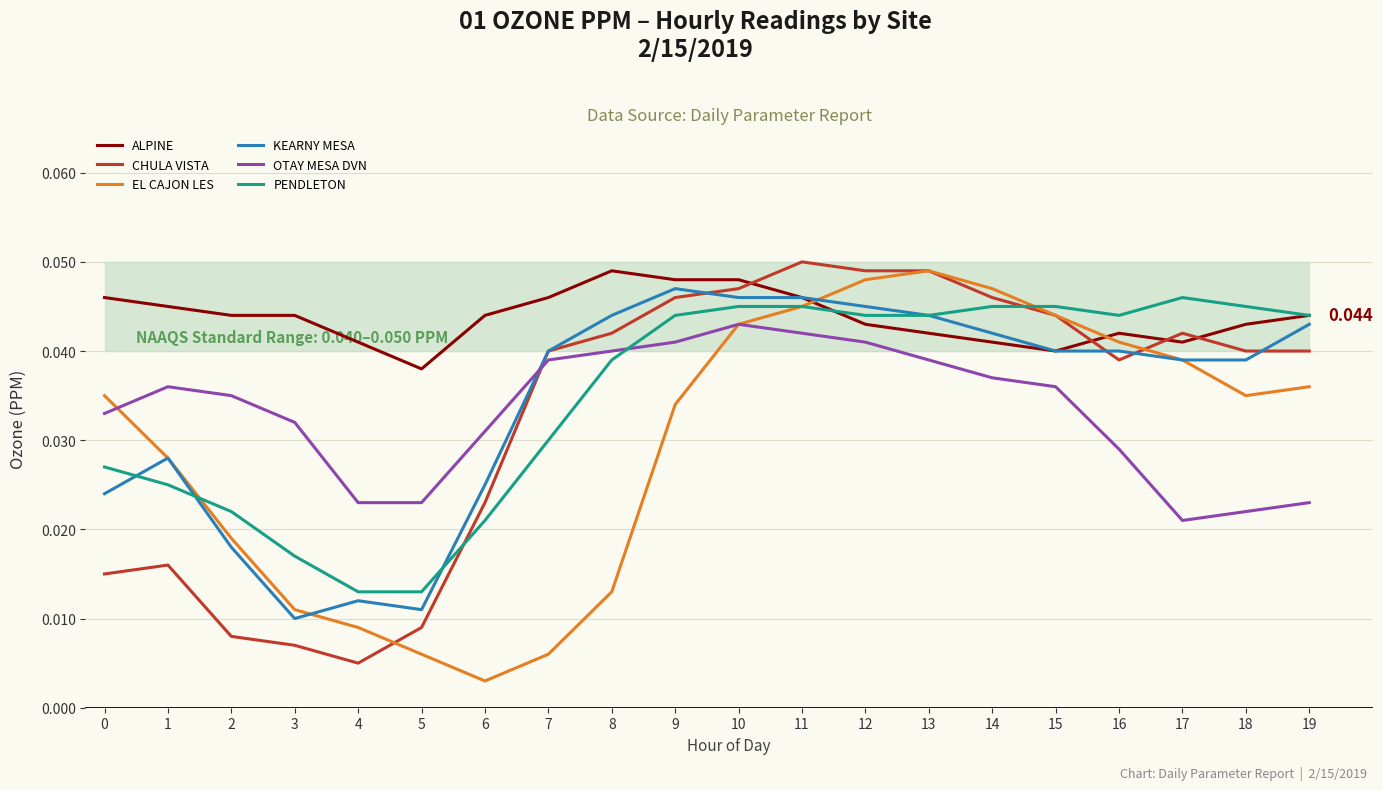

Is the value of KEARNY MESA at 16 greater than the value of EL CAJON LES at 19?

Yes